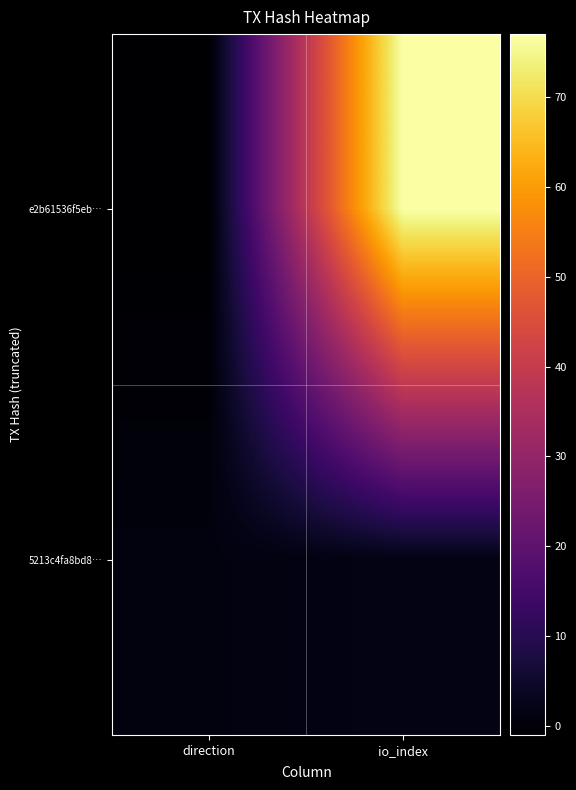

At direction, list the series in order from smallest to largest.

e2b61536f5eb…, 5213c4fa8bd8…